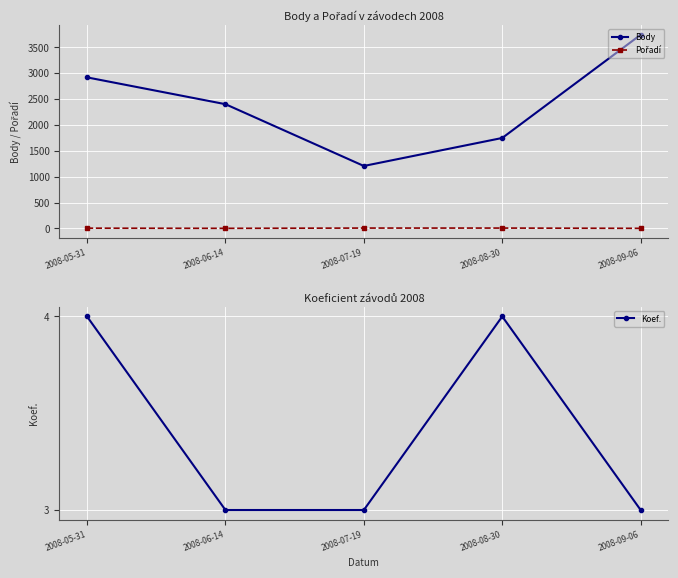

Which category has the highest value across all series?

2008-09-06